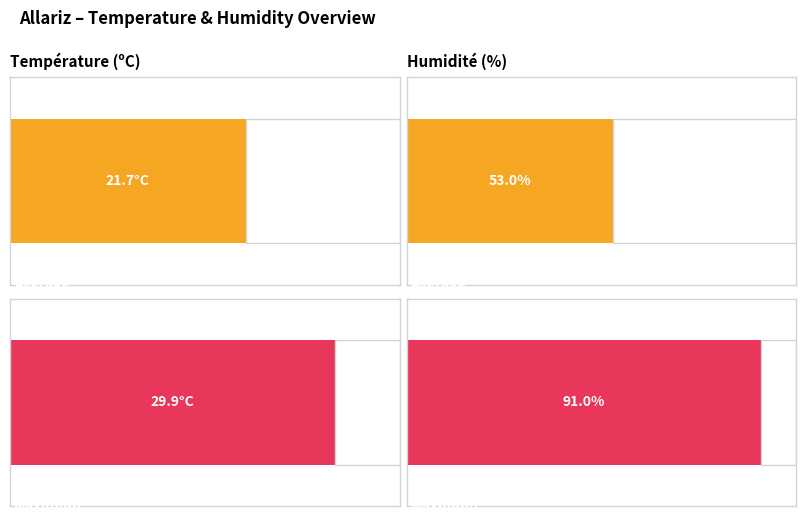

Rank the series at 03/06 12:00 from lowest to highest value.

Température (ºC), Humidité (%)